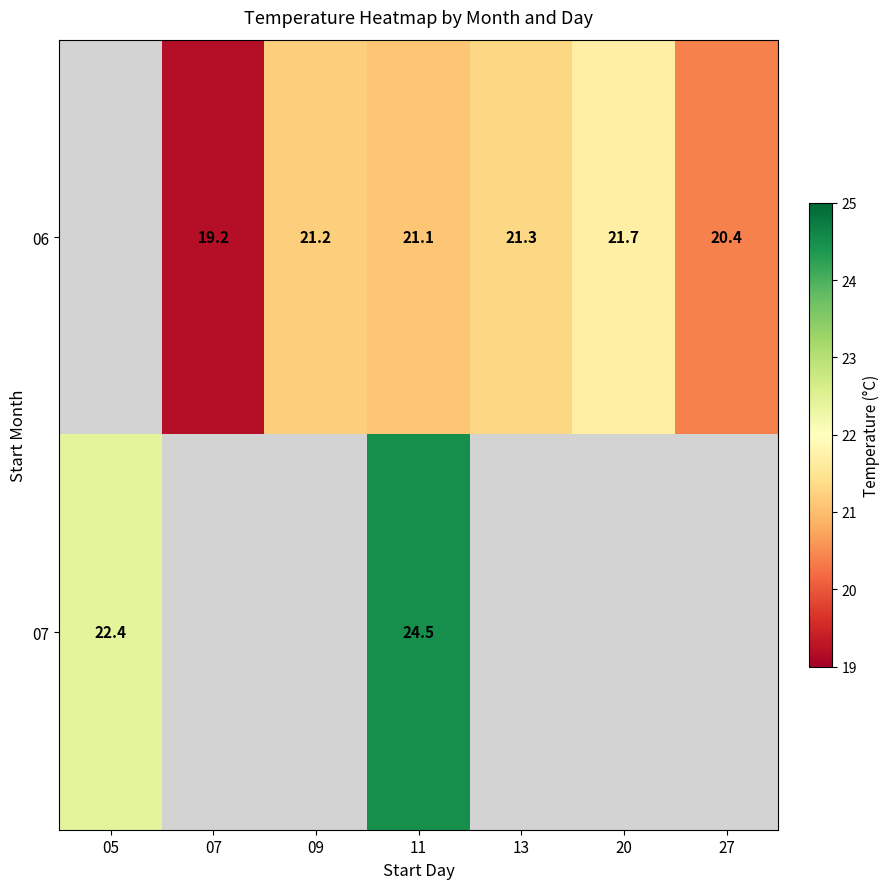

What is the minimum value shown in the chart?

19.2